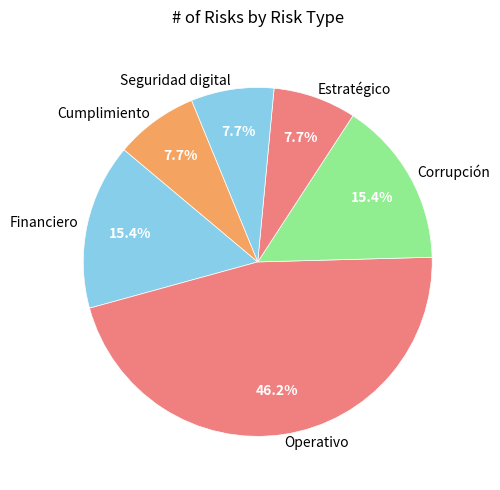

How many slices are in this pie chart?

6